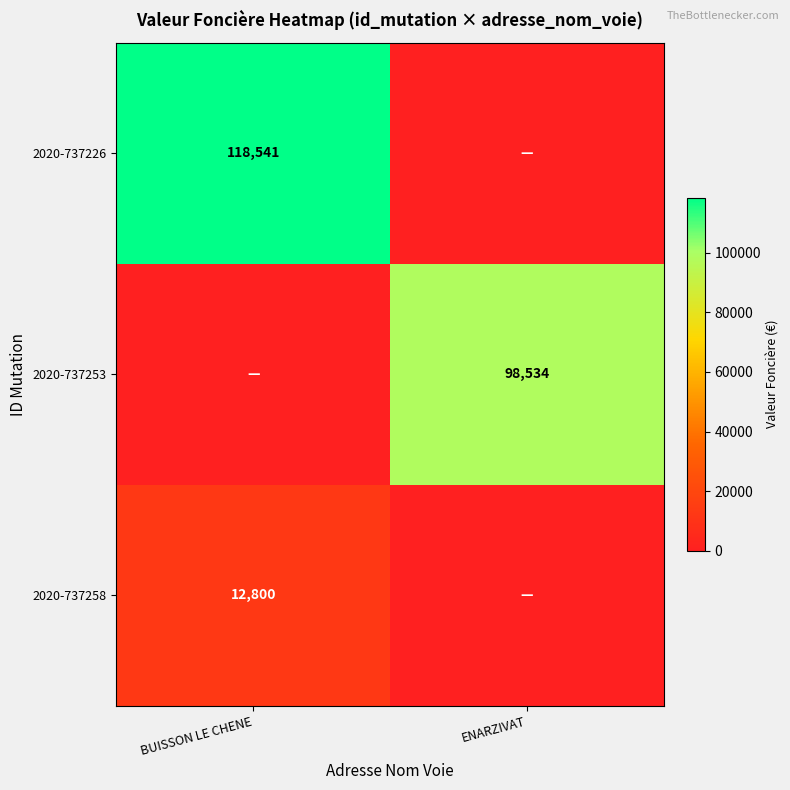

What is the difference between the highest and lowest values at ENARZIVAT?

98534.4